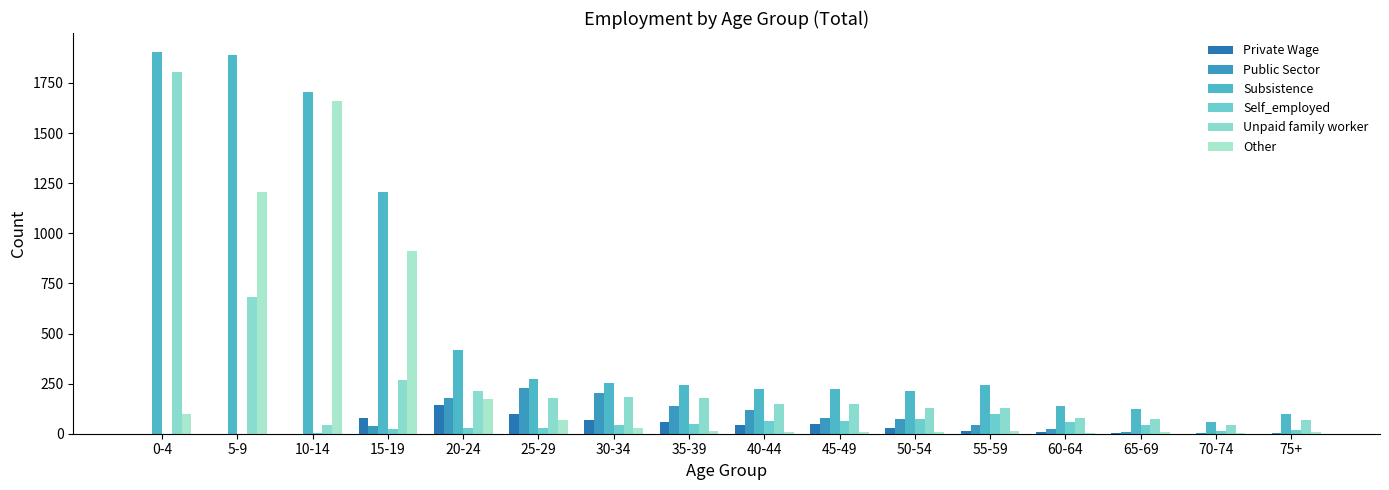

The Other series shows 914 at 15-19. True or false?

True